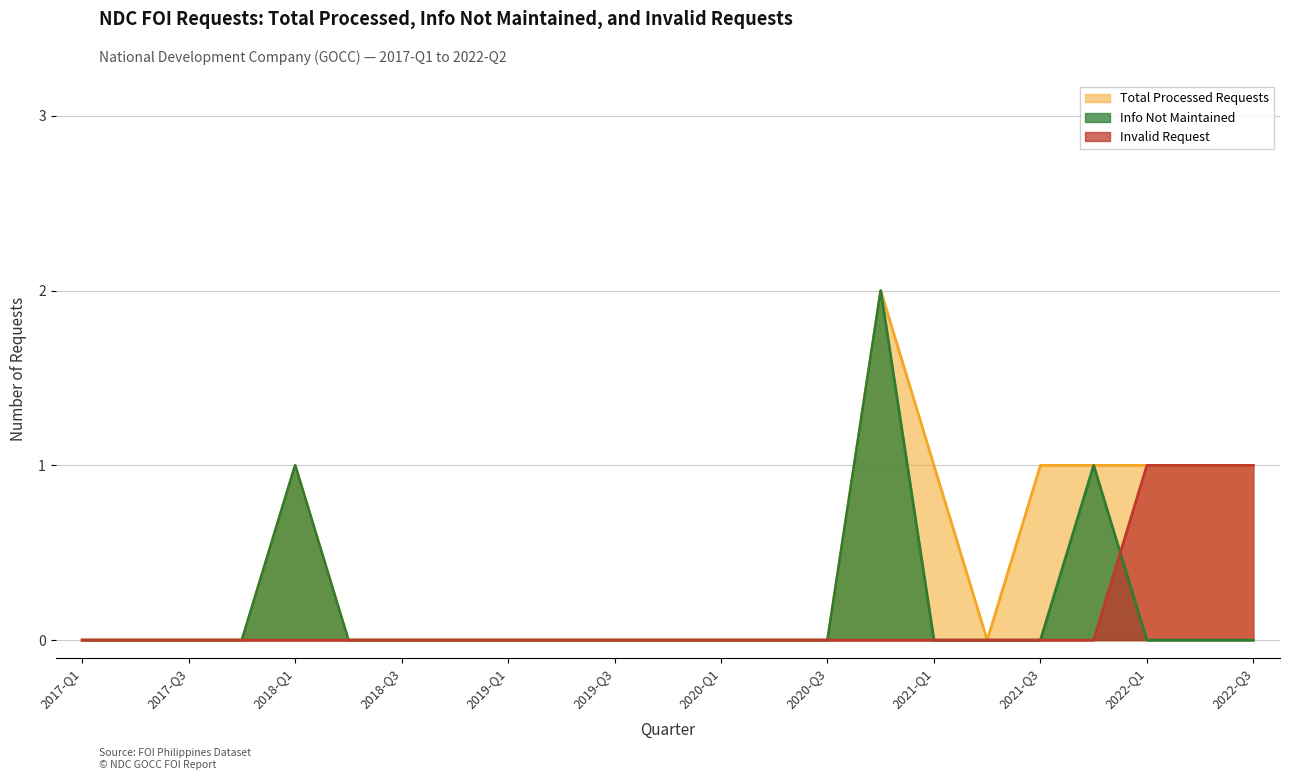

Which category has the lowest value in the Total Processed Requests series?

2017-Q1